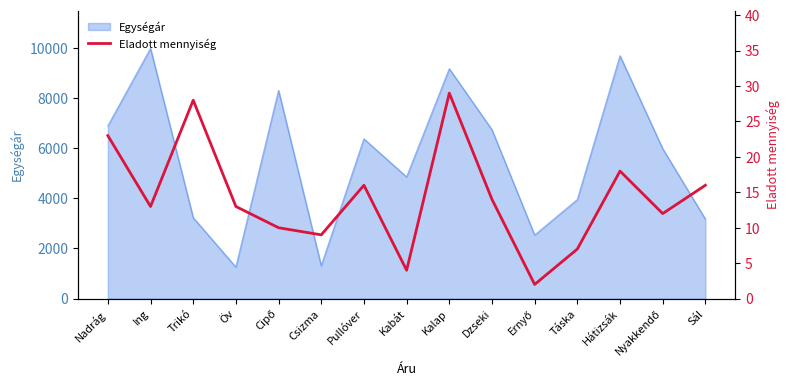

Read the Egységár value at Táska.

3946